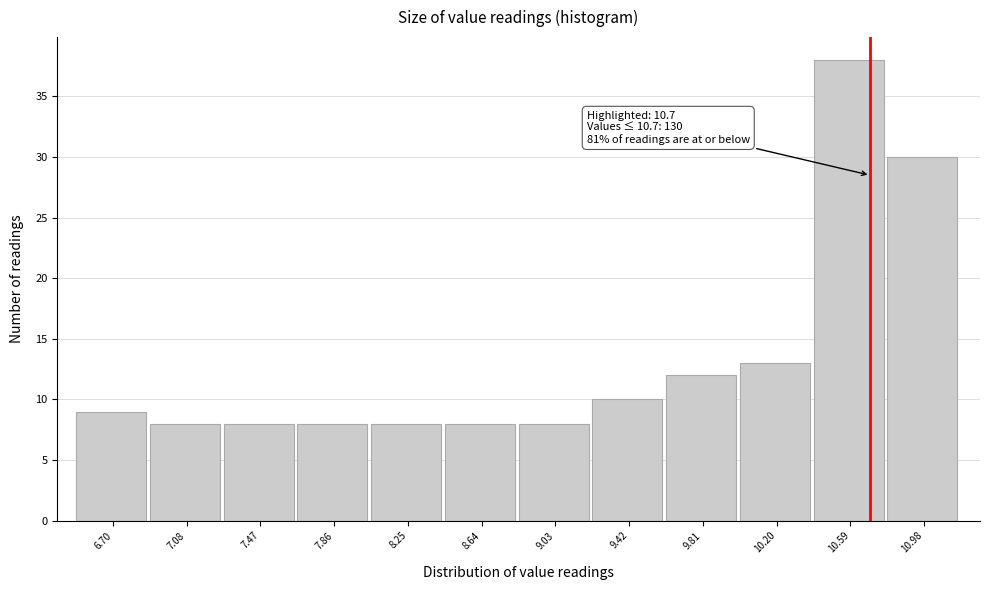

Which range on the x-axis has the tallest bar?

10.40 to 10.79